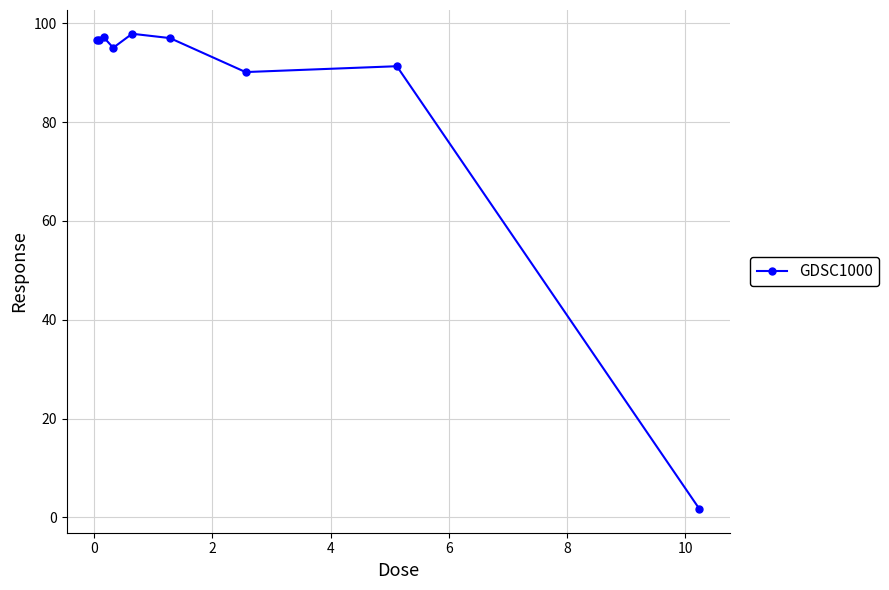

What is the greatest value displayed?

97.9